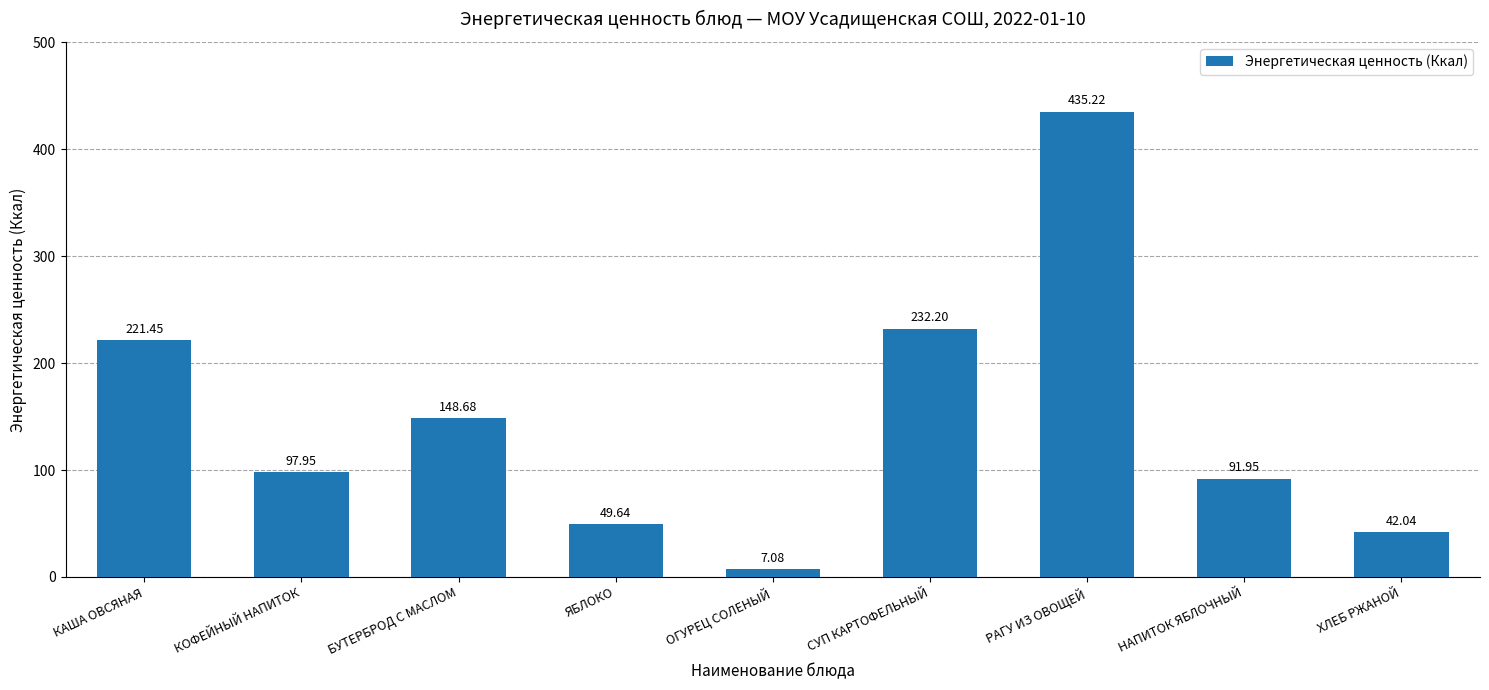

How many categories are shown in the chart?

9